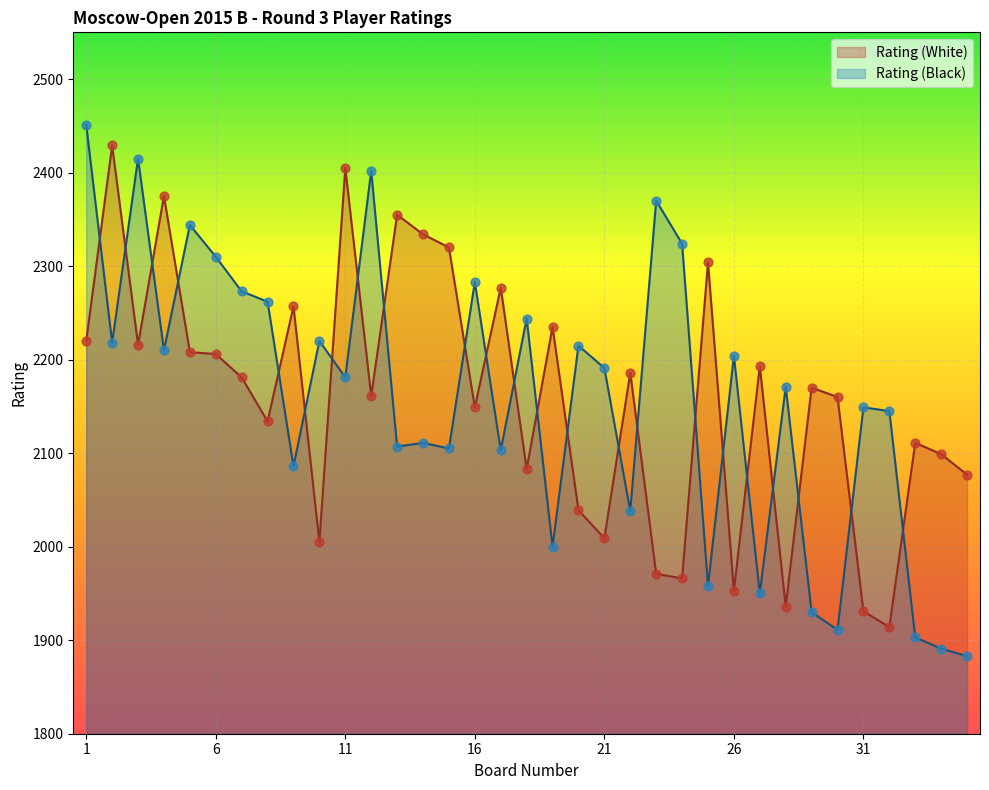

Which series reaches the maximum Y coordinate?

Rating (Black)